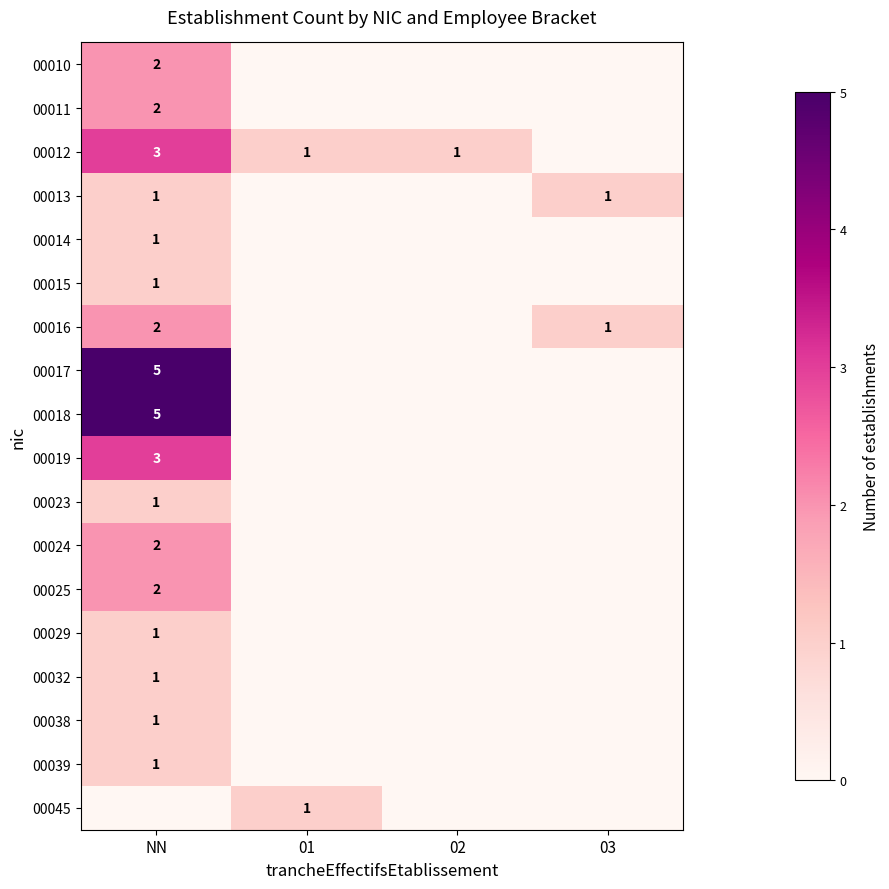

True or false: 00017 has a value of 5 at NN.

True